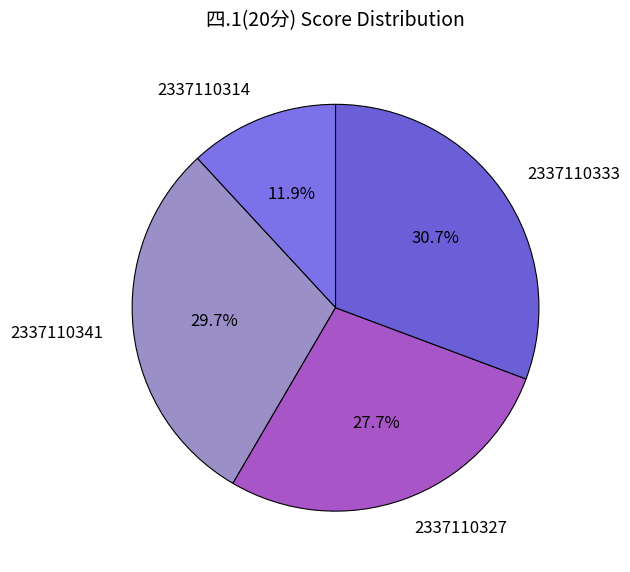

Count the number of slices in the pie.

4